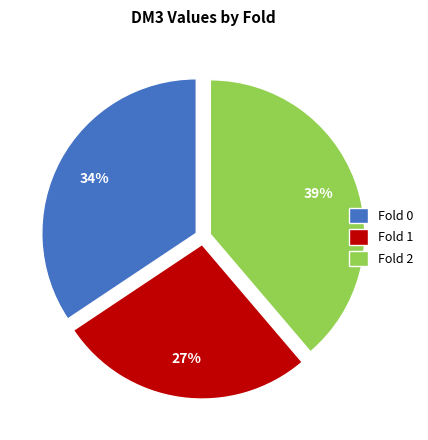

Rank the categories by value from highest to lowest.

Fold 2, Fold 0, Fold 1